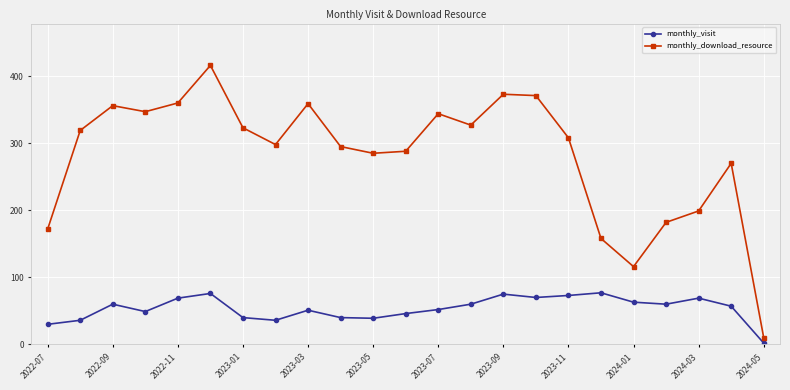

What is the difference between the second highest and minimum values in the monthly_visit series?

74